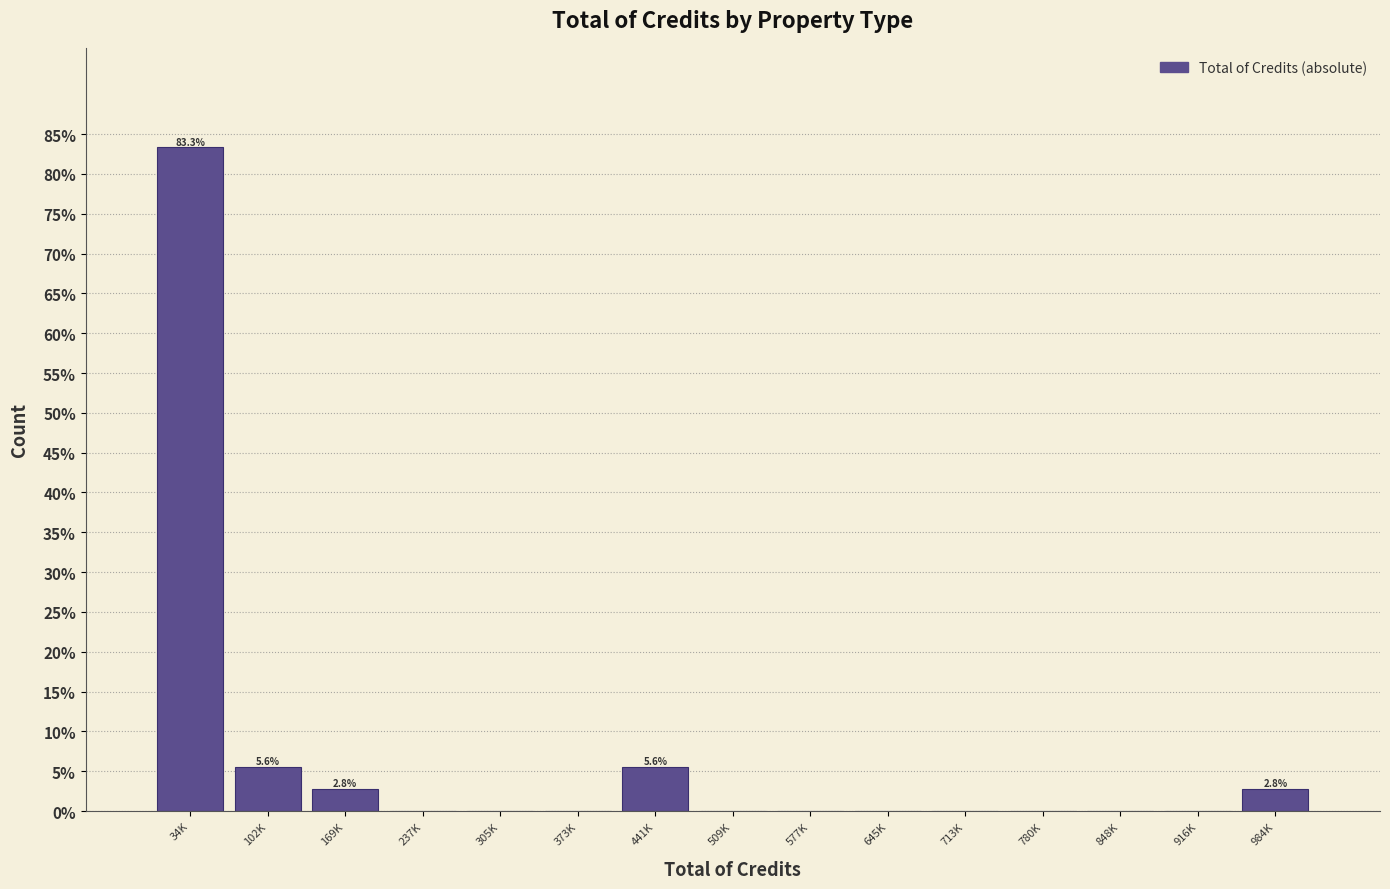

Reading right to left, what are all the values shown in this chart?

984K=2.8	916K=0.0	848K=0.0	780K=0.0	713K=0.0	645K=0.0	577K=0.0	509K=0.0	441K=5.6	373K=0.0	305K=0.0	237K=0.0	169K=2.8	102K=5.6	34K=83.3